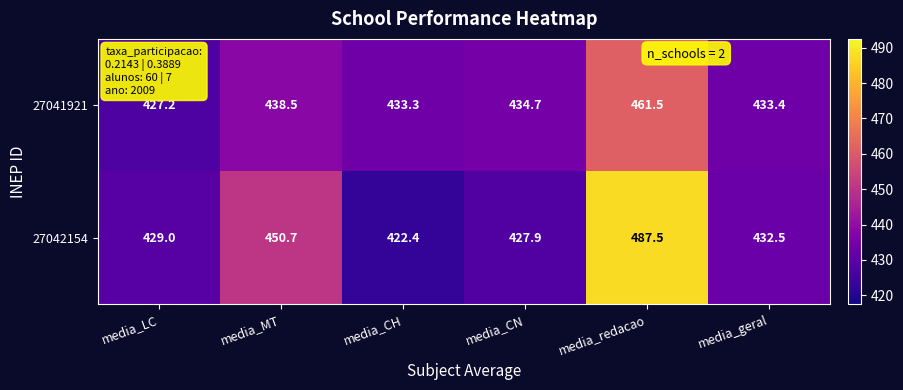

List the series in order of their peak value, highest first.

27042154, 27041921